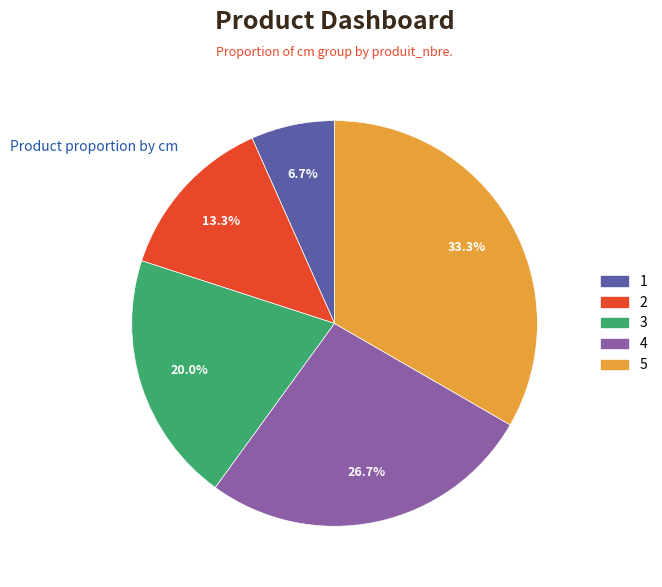

Is it true that 2 is 24% of the pie?

False